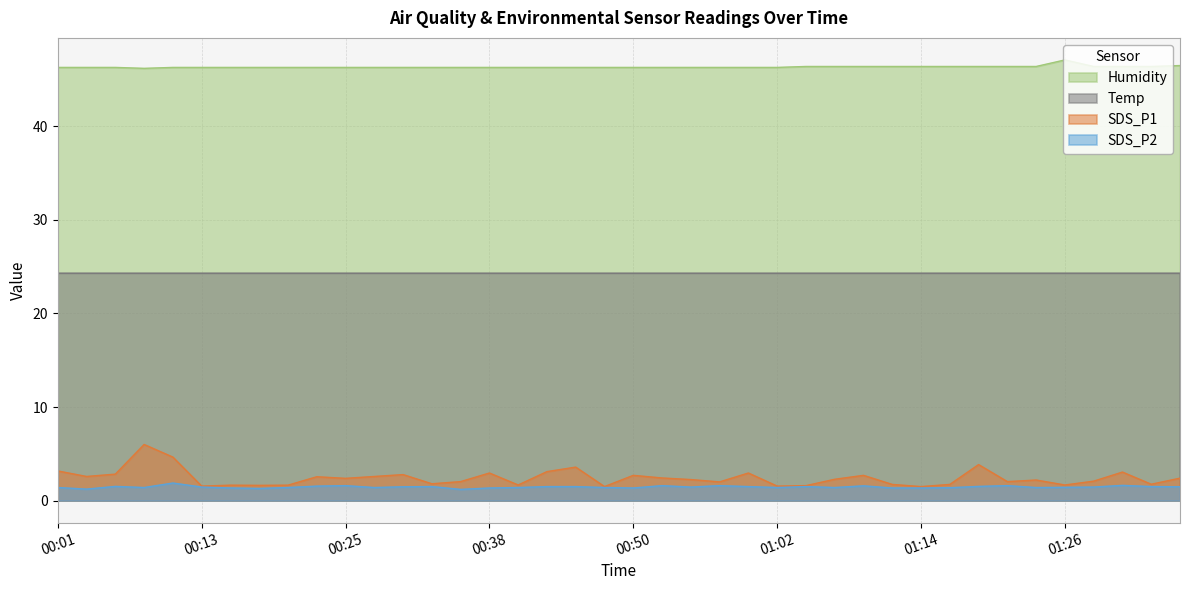

True or false: Humidity and SDS_P1 cross at least once.

False